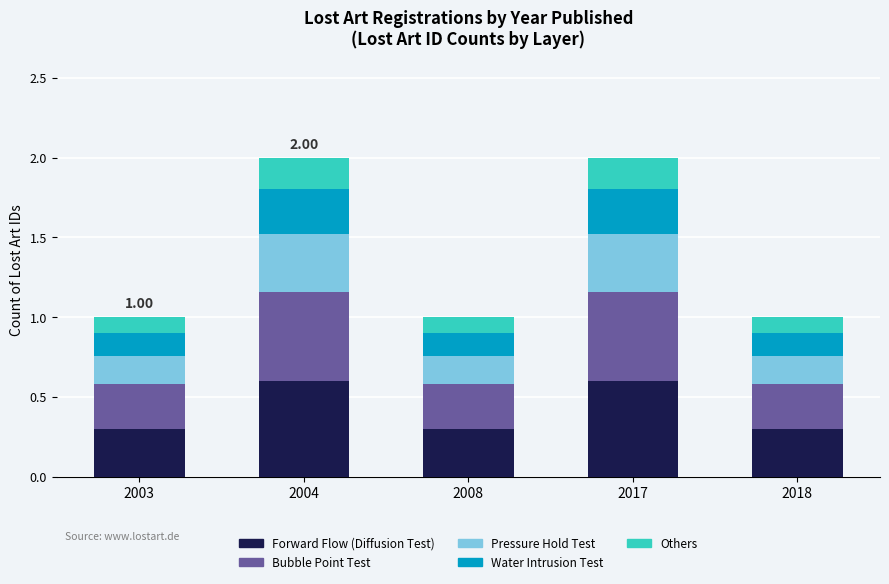

What is the total value across all series at 2018?

1.0